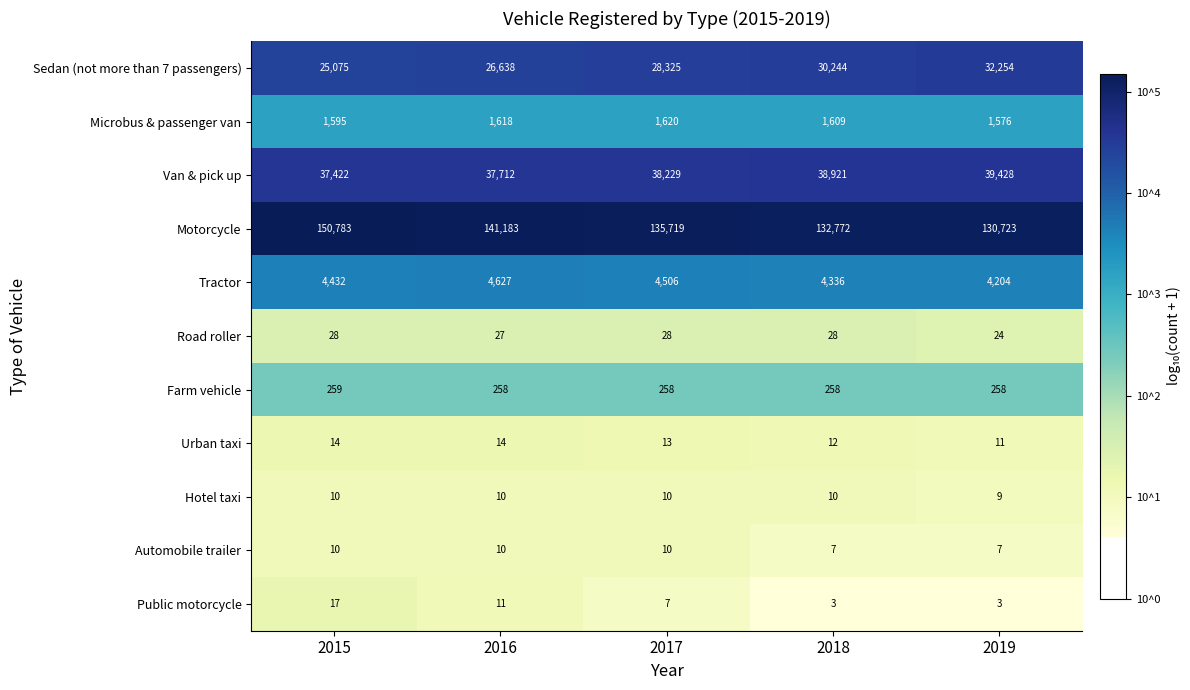

Rank the series at 2018 from highest to lowest value.

Motorcycle, Van & pick up, Sedan (not more than 7 passengers), Tractor, Microbus & passenger van, Farm vehicle, Road roller, Urban taxi, Hotel taxi, Automobile trailer, Public motorcycle